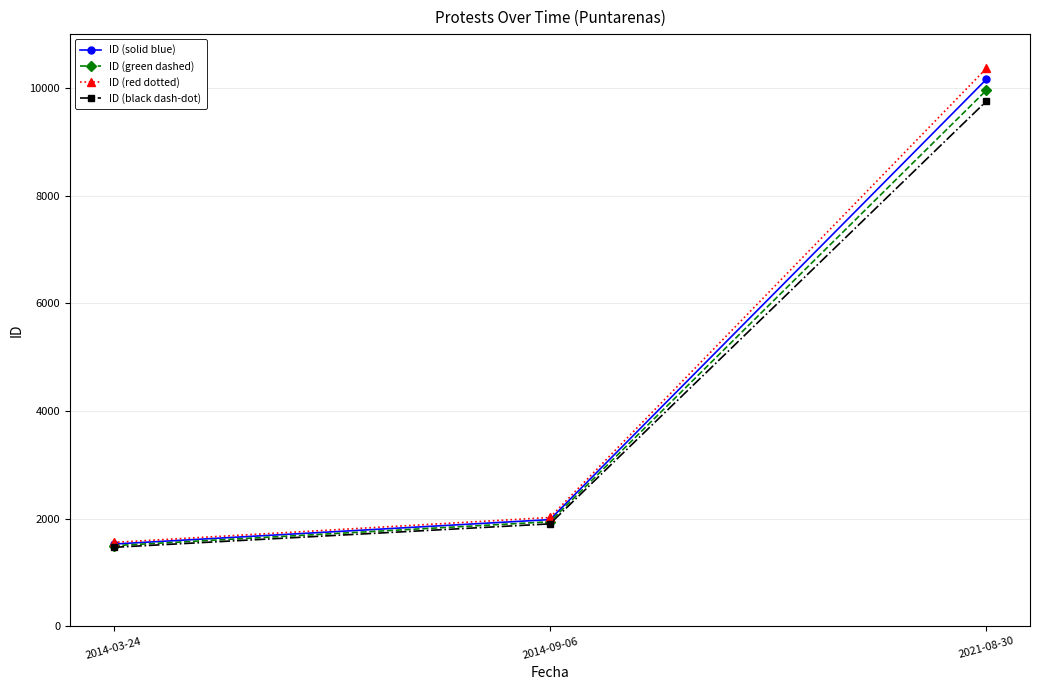

Is the value of ID (solid blue) at 2021-08-30 greater than the value of ID (black dash-dot) at 2014-09-06?

Yes